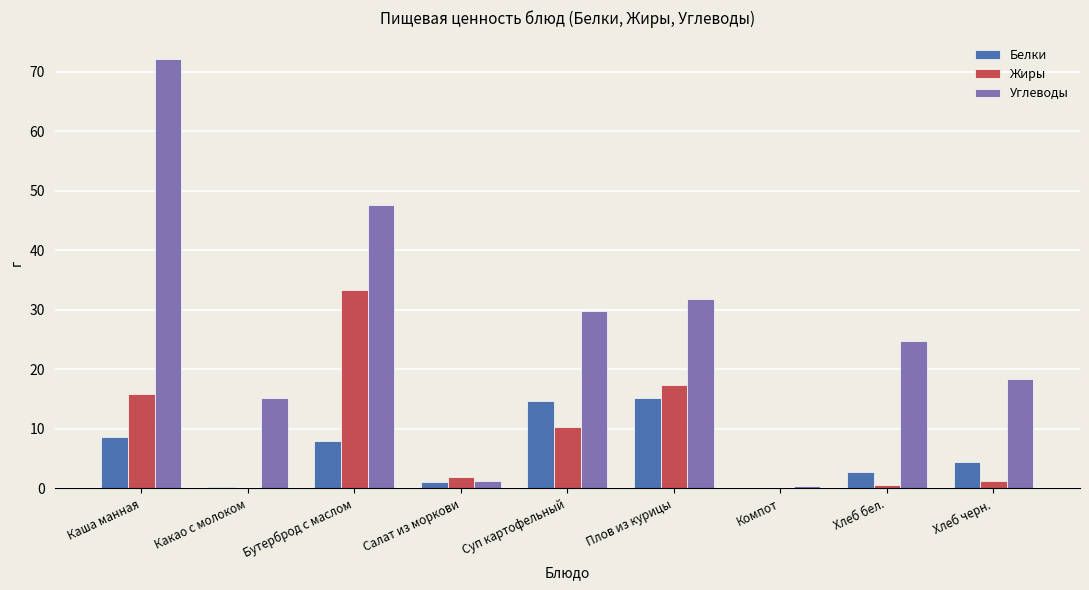

Is it true that Углеводы equals 13.0 at Суп картофельный?

False